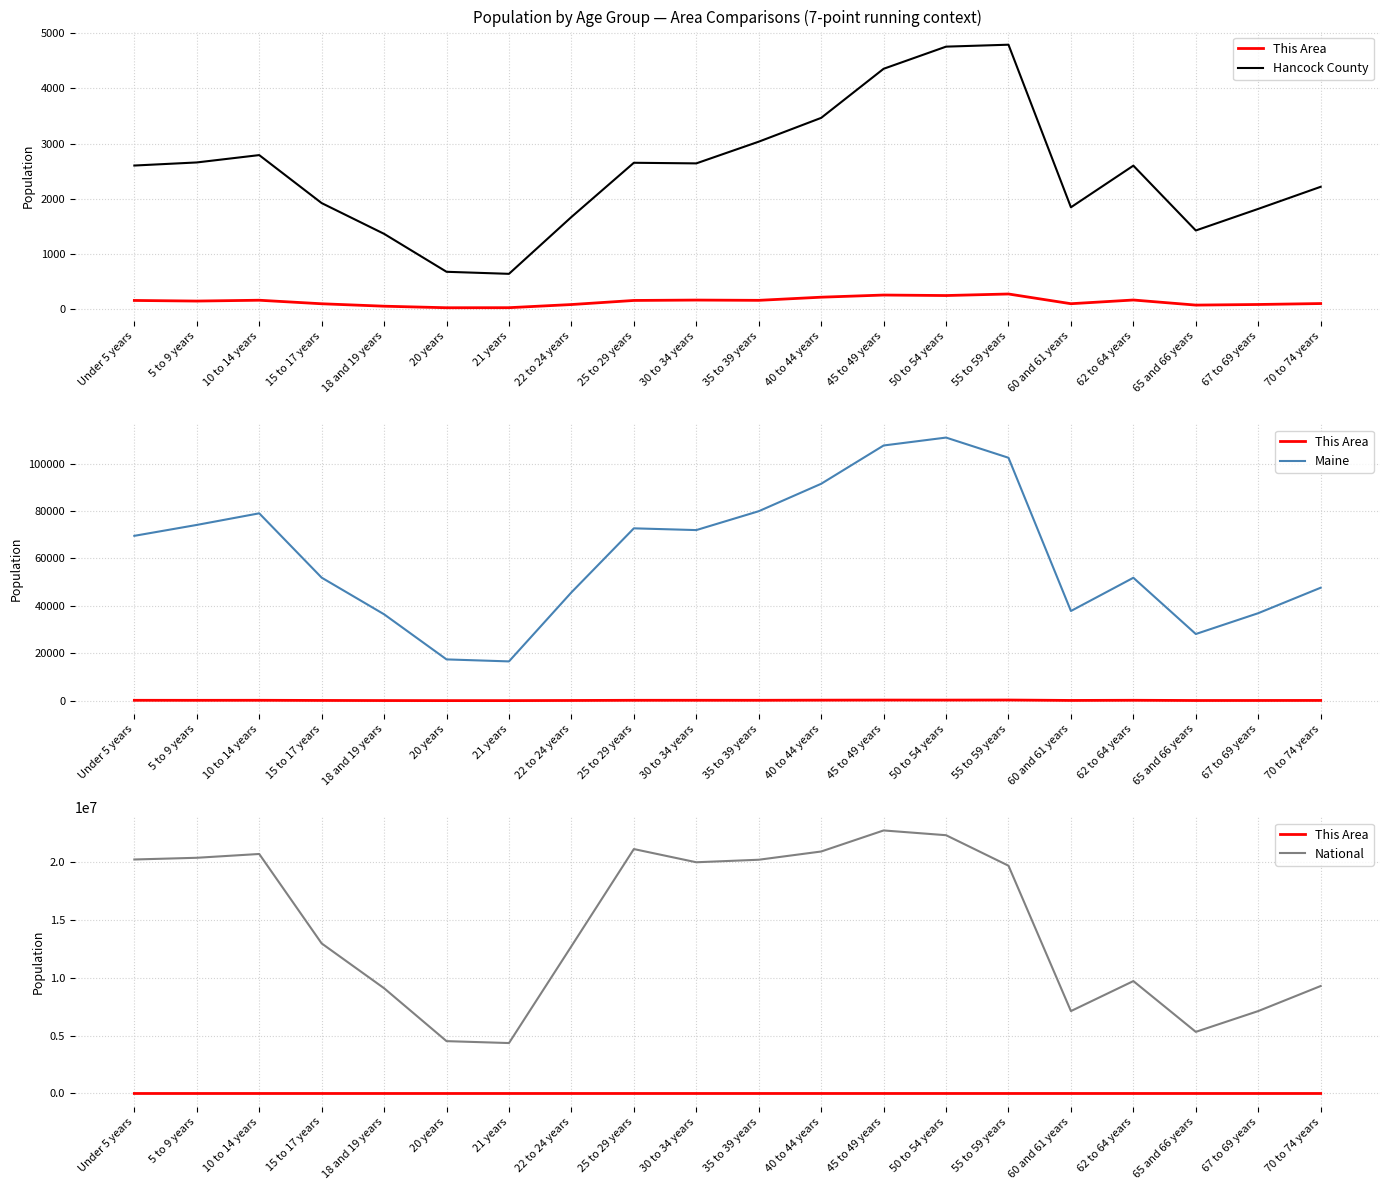

The This Area series shows 167 at 30 to 34 years. True or false?

True